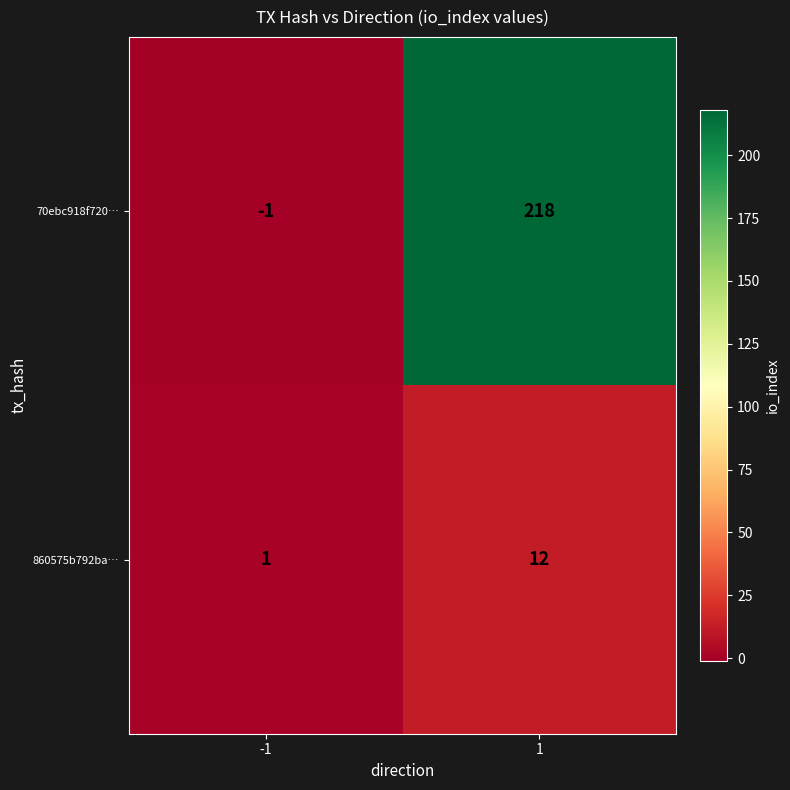

What is the sum of the 70ebc918f720… values at -1 and 1?

217